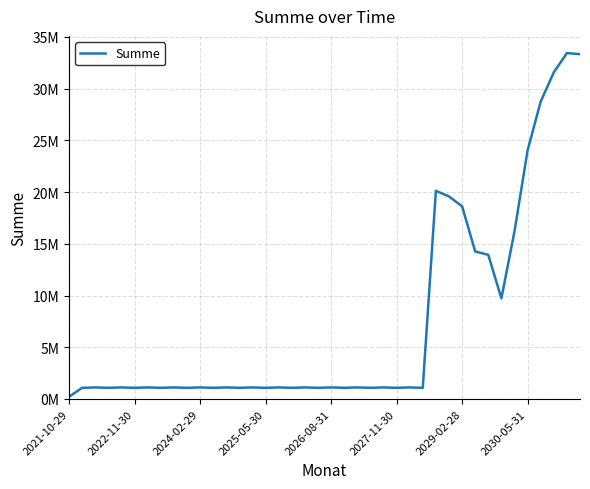

Does the chart display data point markers on the line(s)?

No